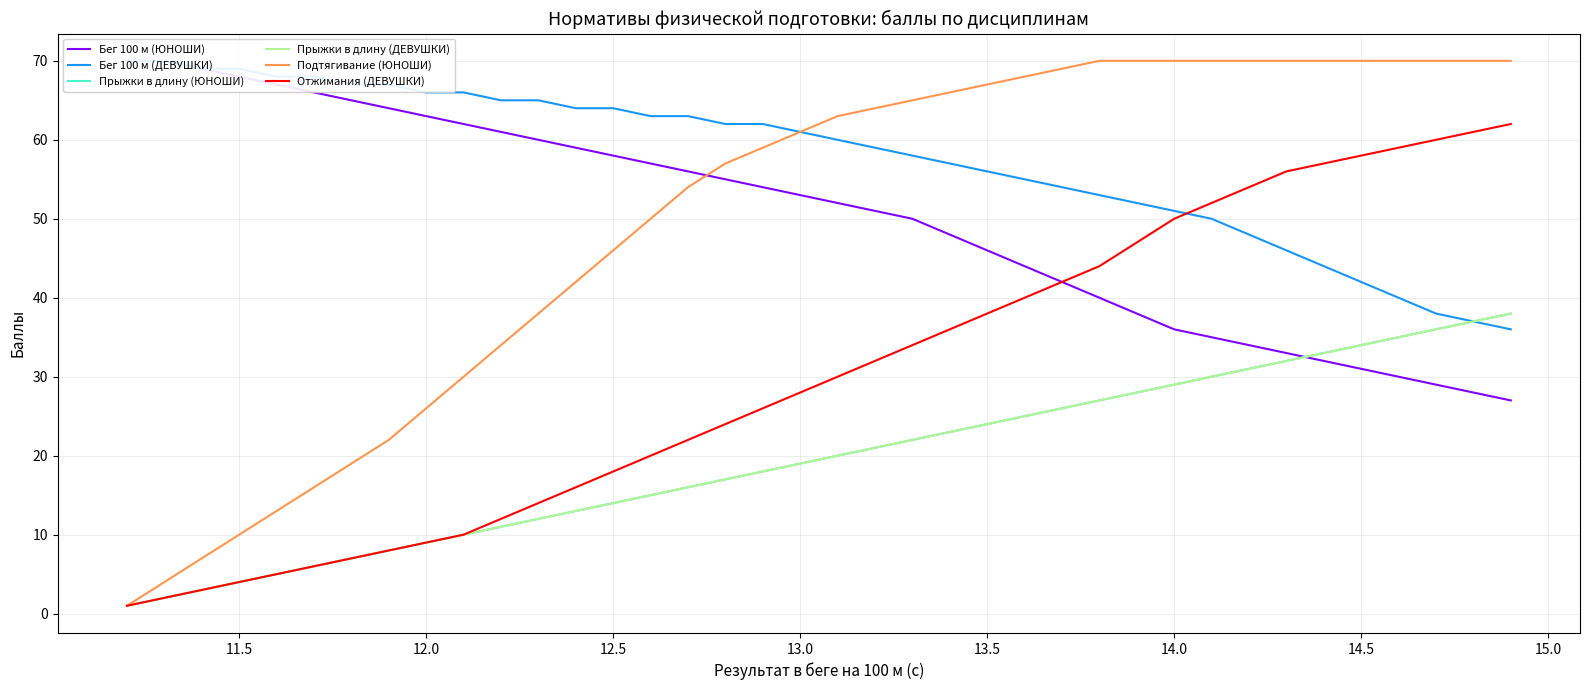

The value of Отжимания (ДЕВУШКИ) at 25 is 25. True or false?

False